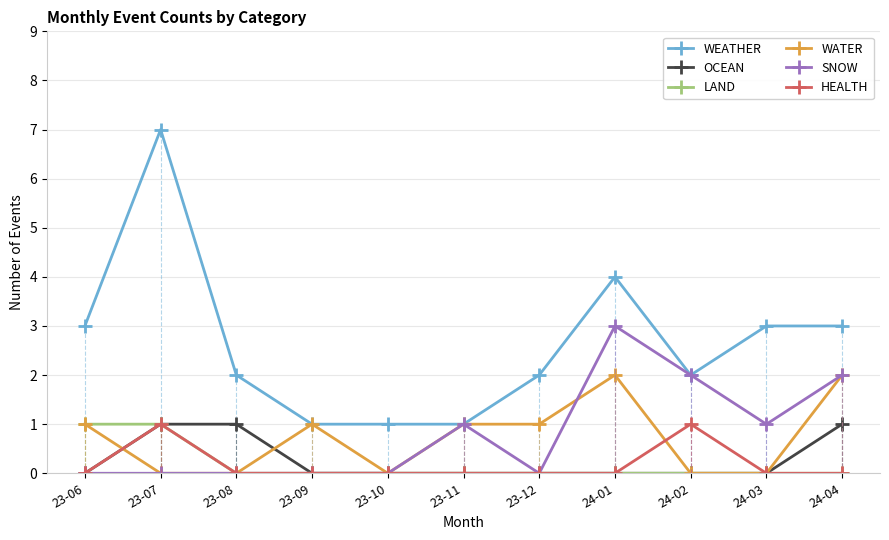

What is the maximum value for SNOW?

3